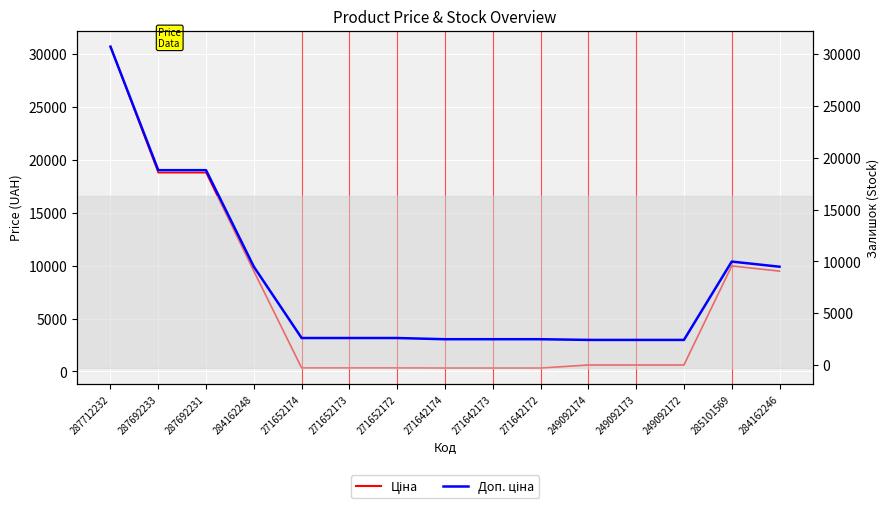

At which label does Ціна reach its minimum?

271642174